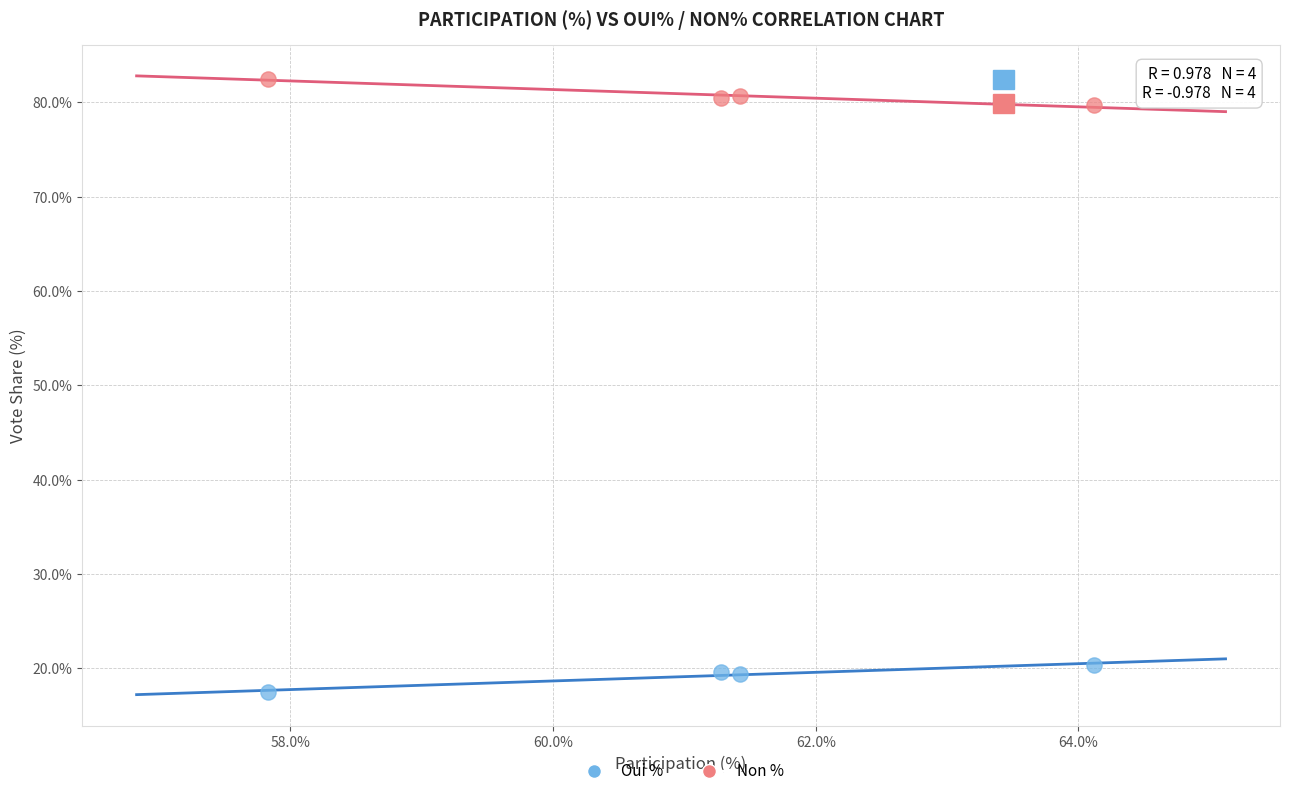

What is the X range (max minus min) for the scatter plot?

6.3